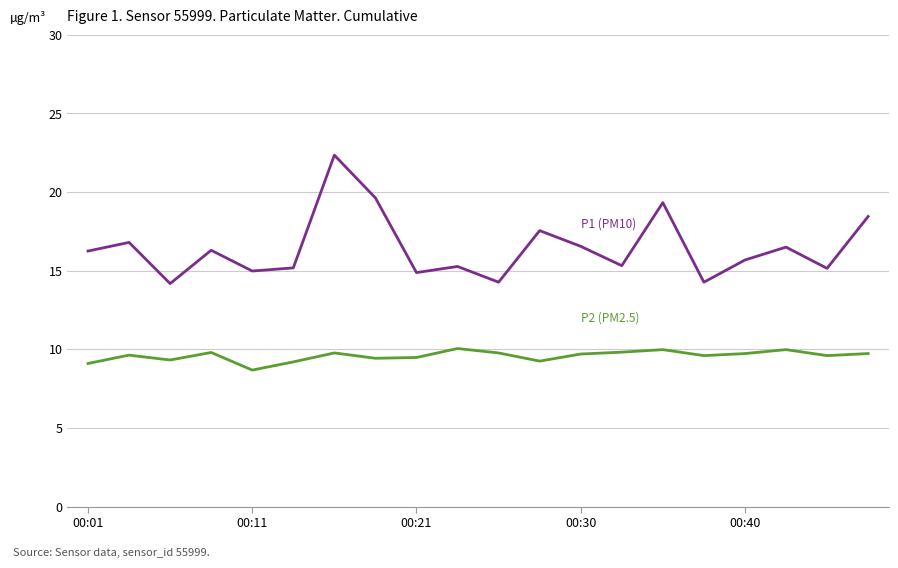

What is the greatest value displayed?

22.4